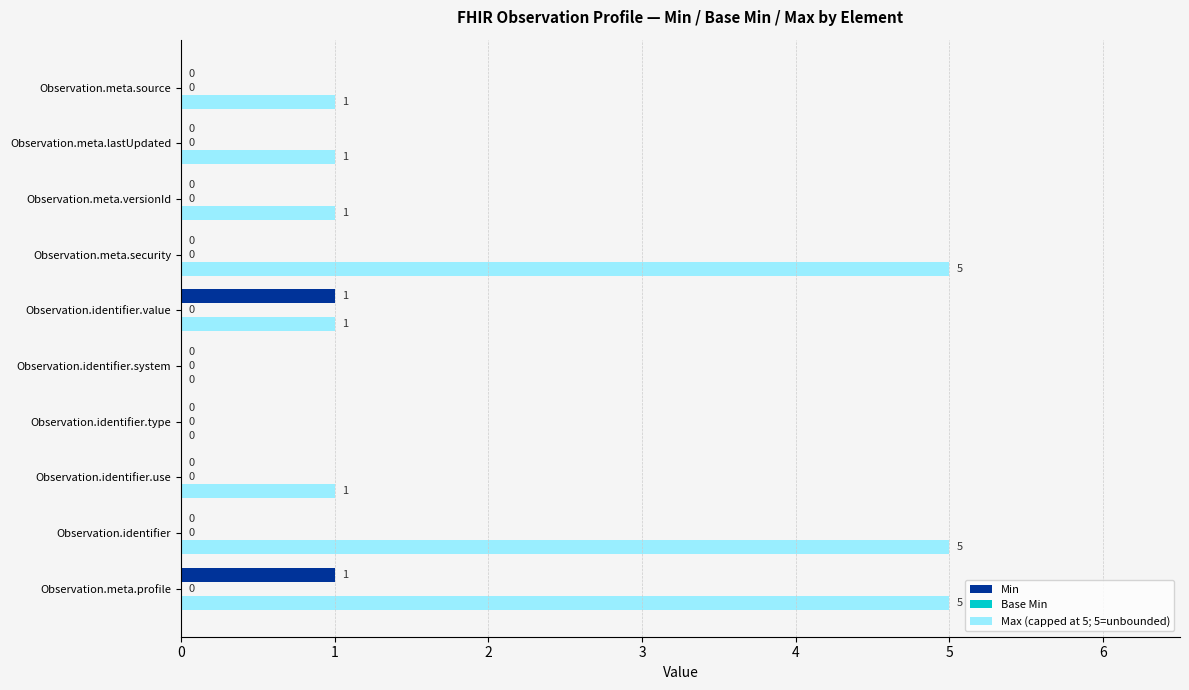

The value of Min at Observation.identifier is -1. True or false?

False